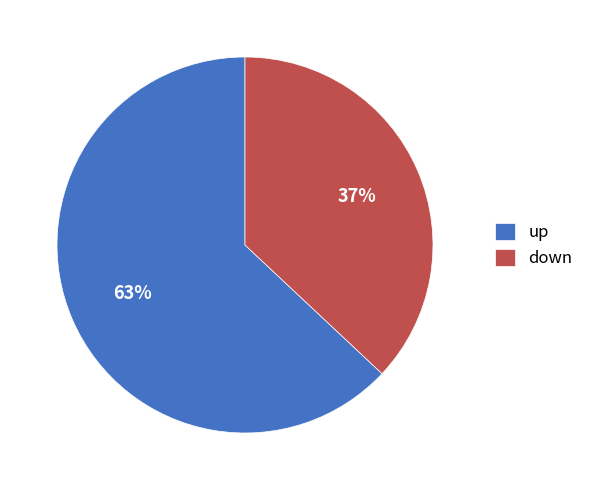

Which category has the smallest portion of the pie?

down